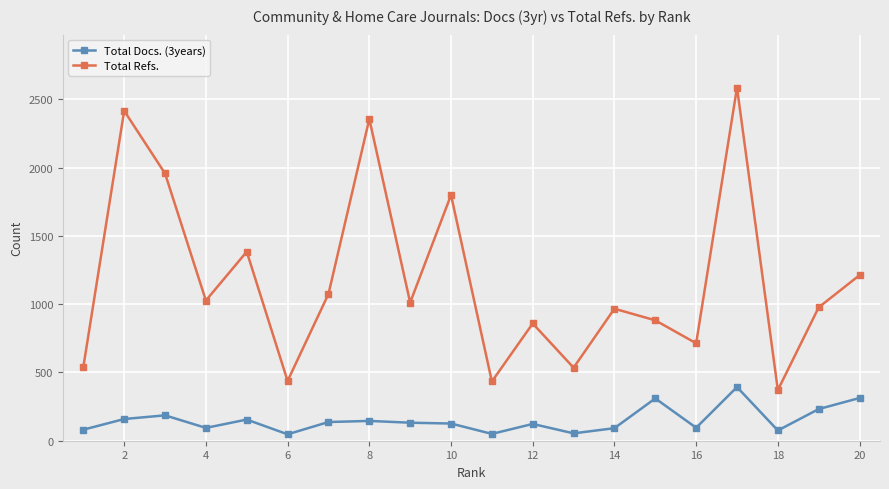

True or false: Total Docs. (3years) and Total Refs. intersect in this chart.

False